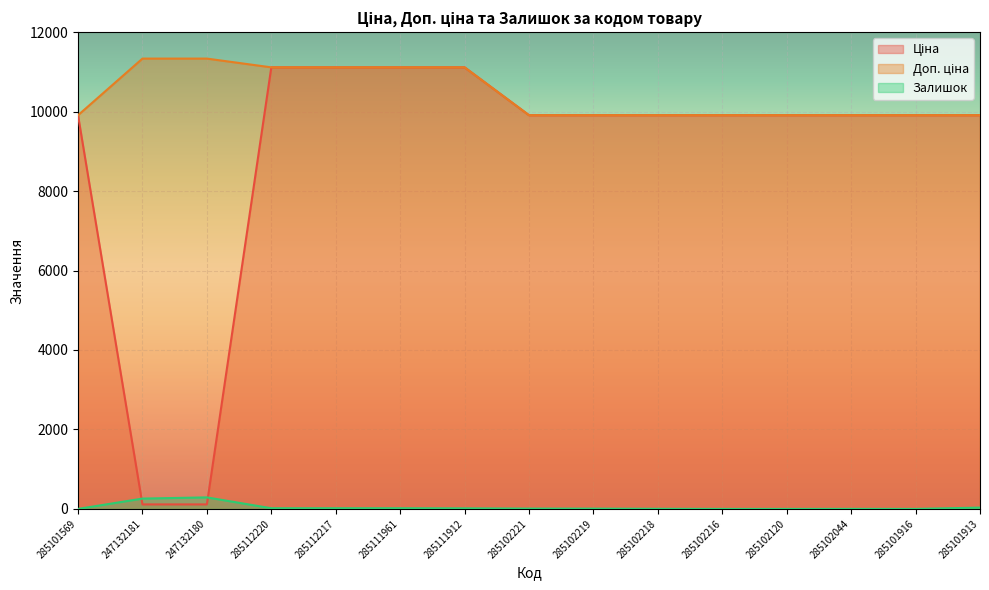

True or false: Доп. ціна has more than 0 points higher than both neighbors.

False